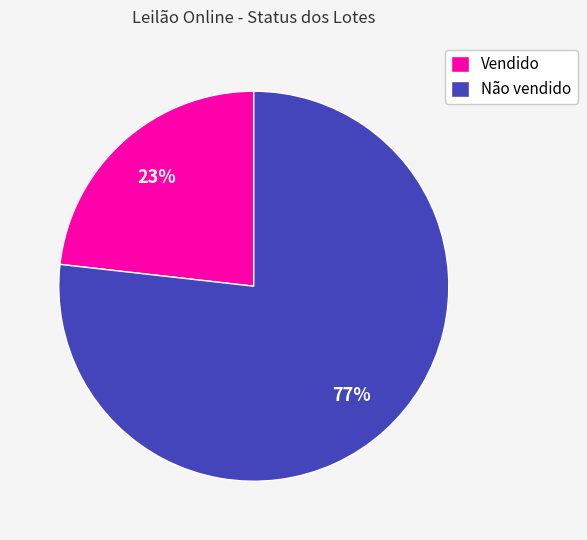

Is it true that Vendido is 10% of the pie?

False